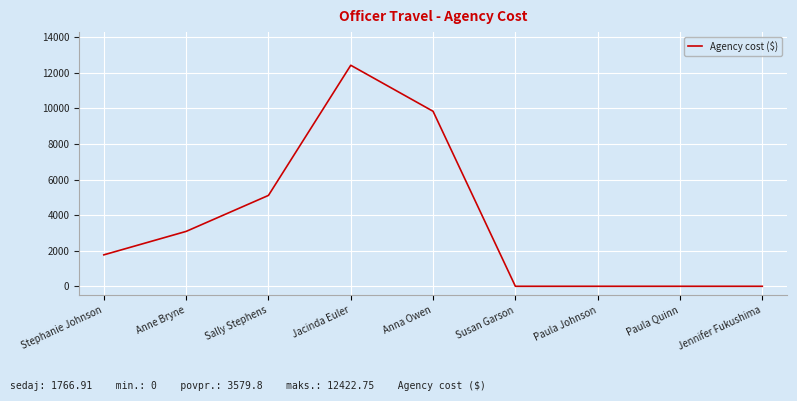

What is the change in value from Stephanie Johnson to Anna Owen?

+8069.5